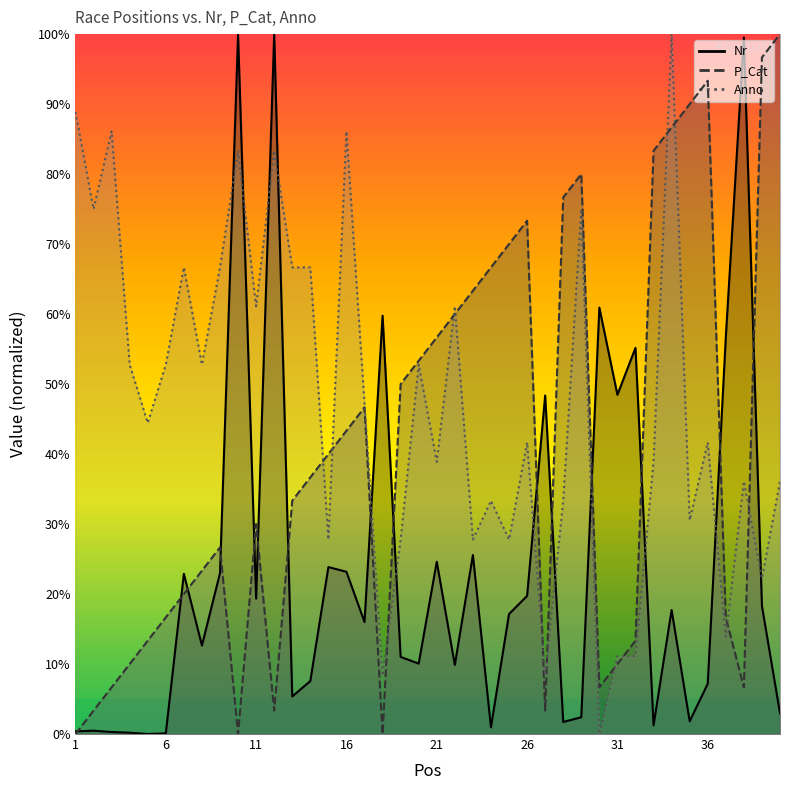

At which category does P_Cat reach its first local peak?

9